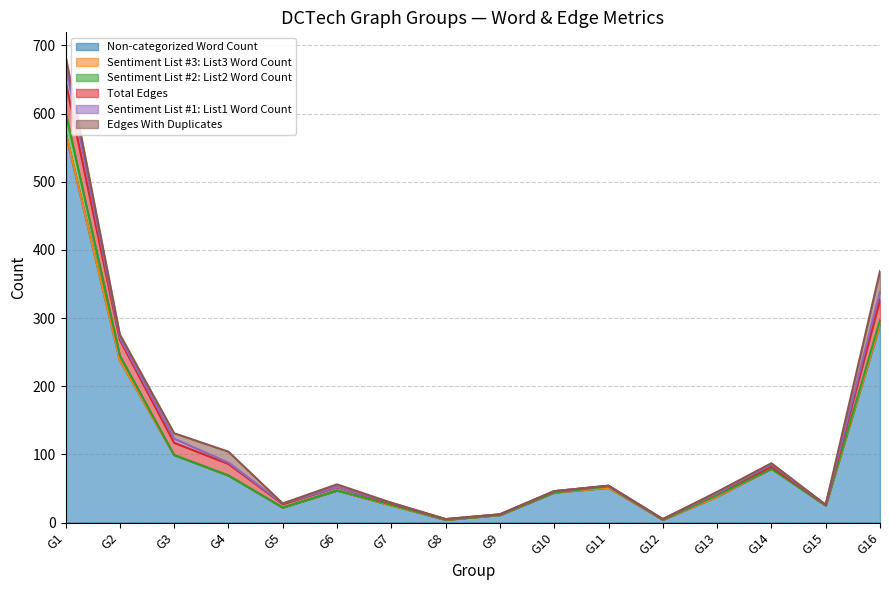

Count the number of categories in the chart.

16